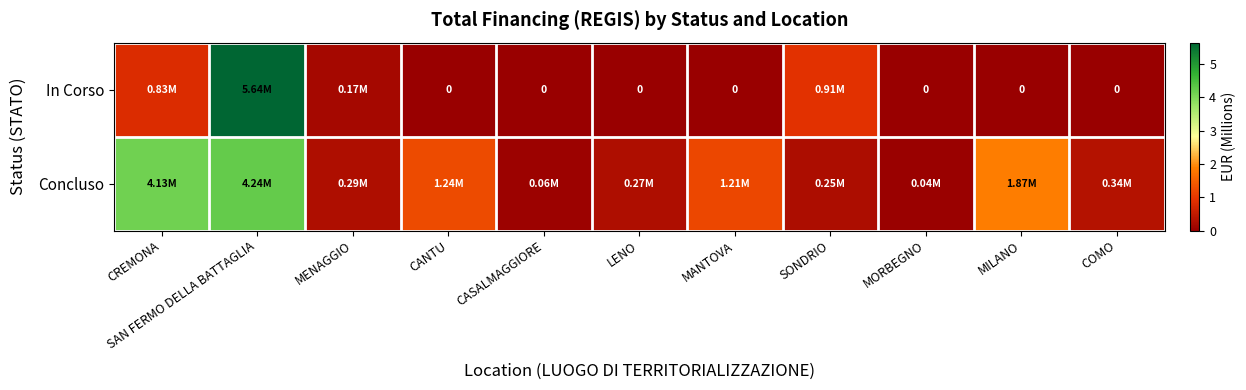

Which category has the highest value across all series?

SAN FERMO DELLA BATTAGLIA